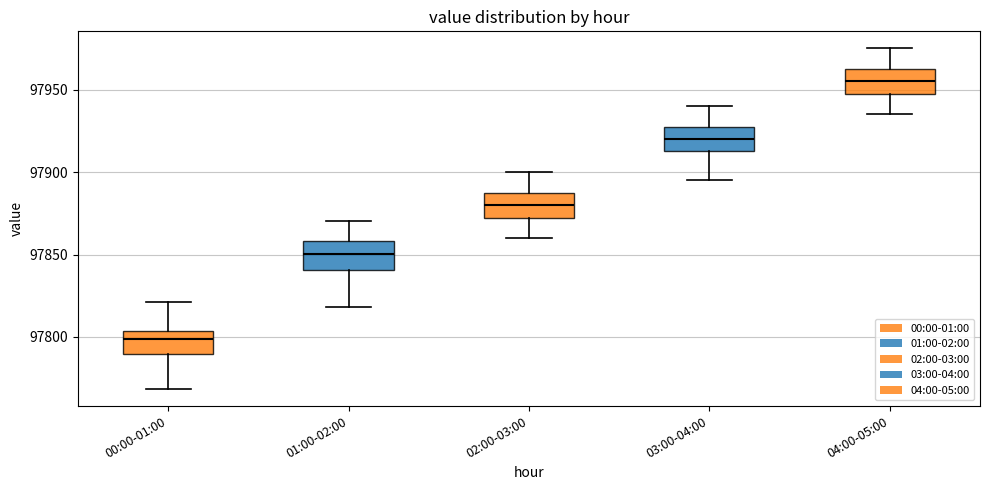

Which box has the lowest median line?

00:00-01:00